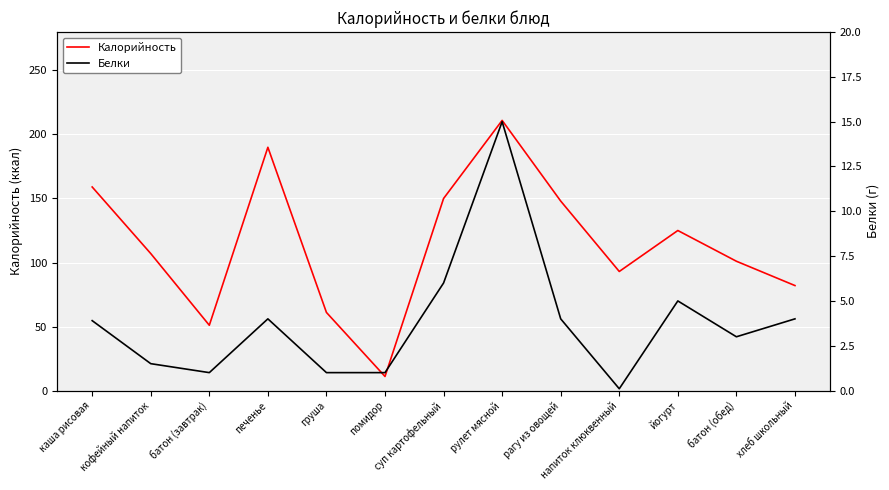

Is it true that Калорийность equals 239.2 at рагу из овощей?

False